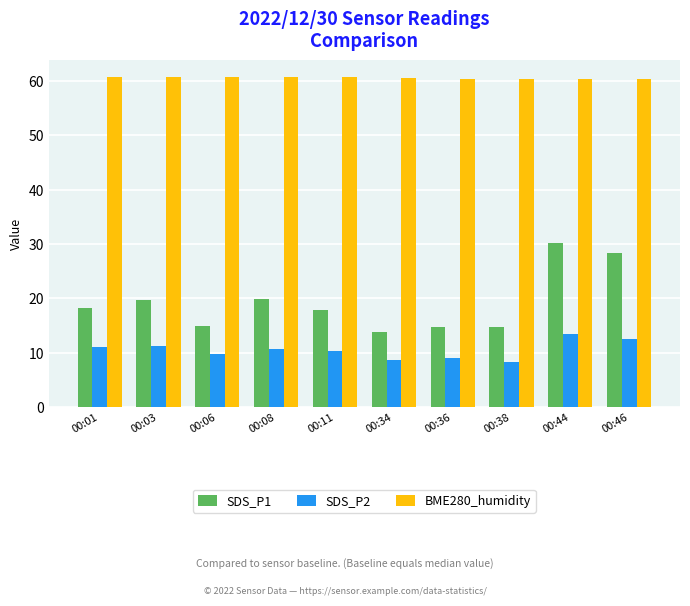

What is the difference between the maximum and minimum values in the SDS_P1 series?

16.4